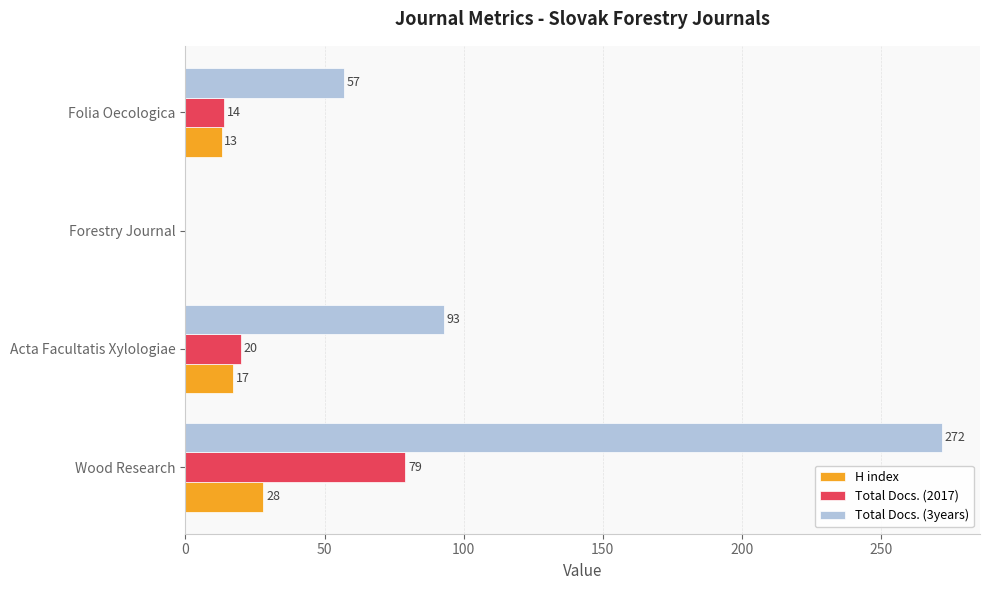

Between Acta Facultatis Xylologiae and Forestry Journal, which series saw the biggest shift?

Total Docs. (3years)